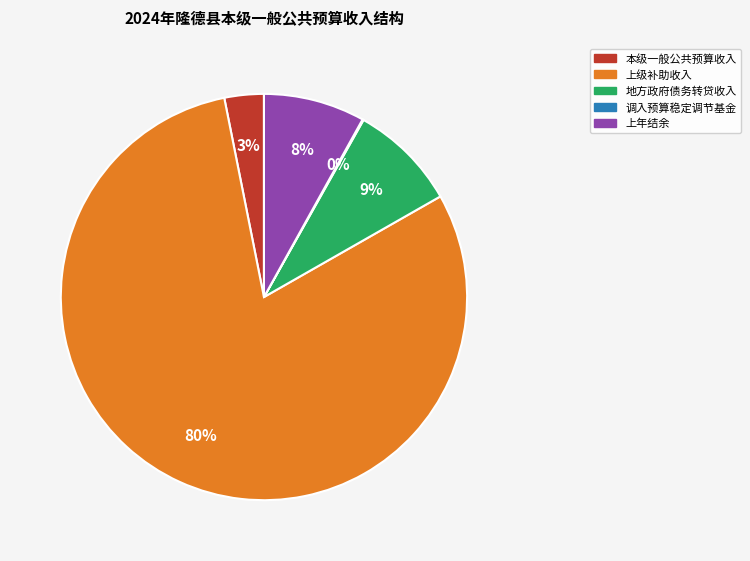

Is there a majority slice in this chart?

Yes